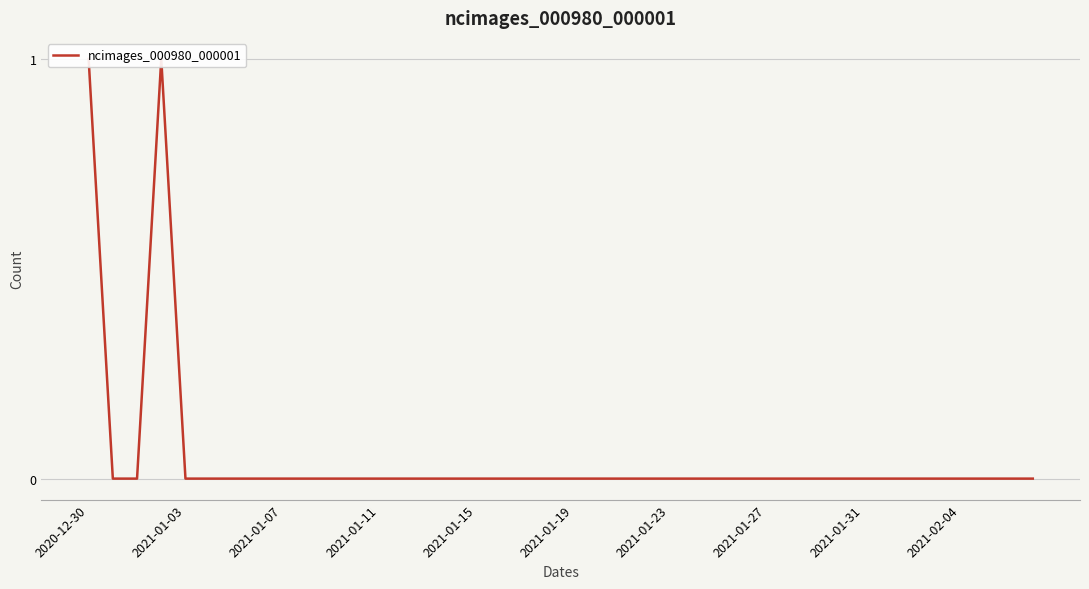

How many values are above zero?

2